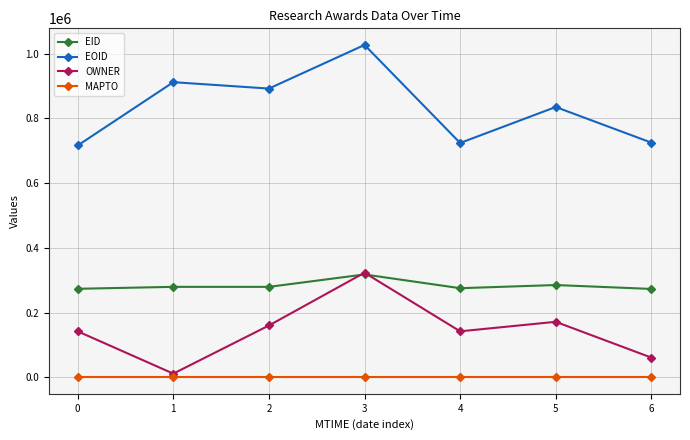

Is this an area chart (filled region under the line)?

No